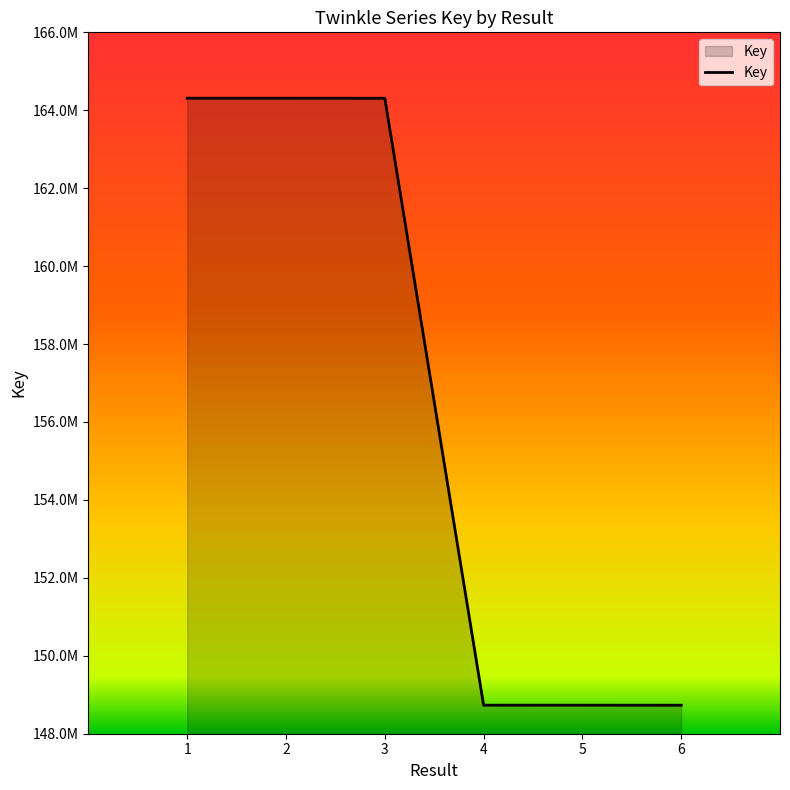

Is this an area chart (filled region under the line)?

Yes